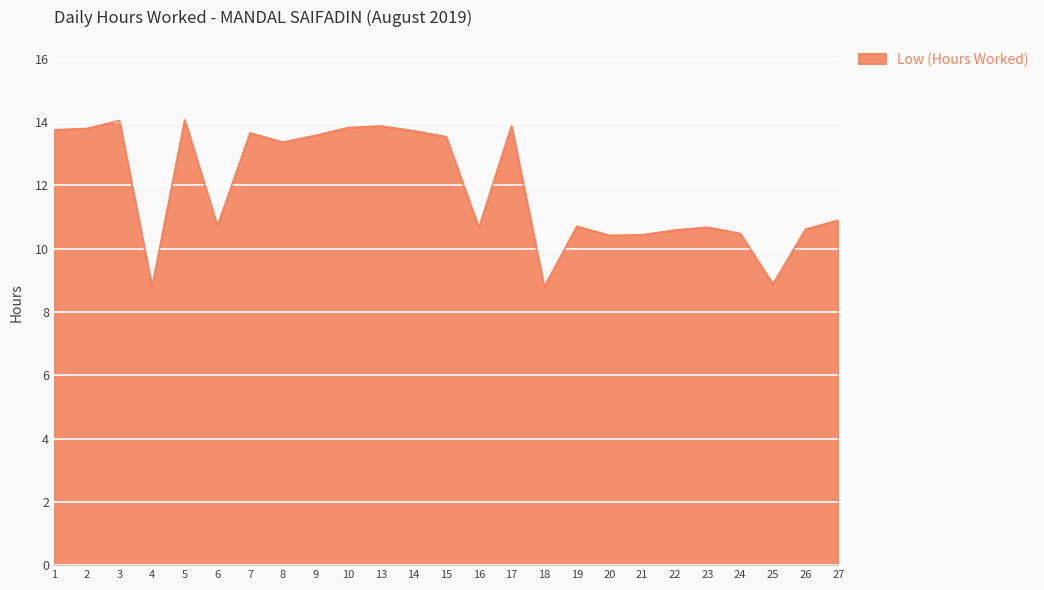

Between 25 and 21, which is larger?

21